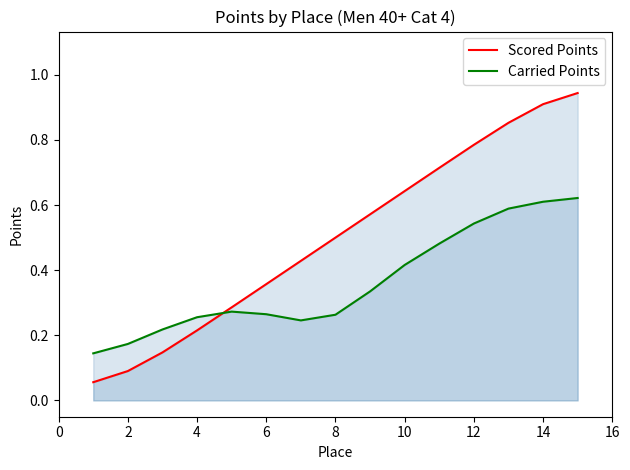

Count the number of data series in this chart.

2